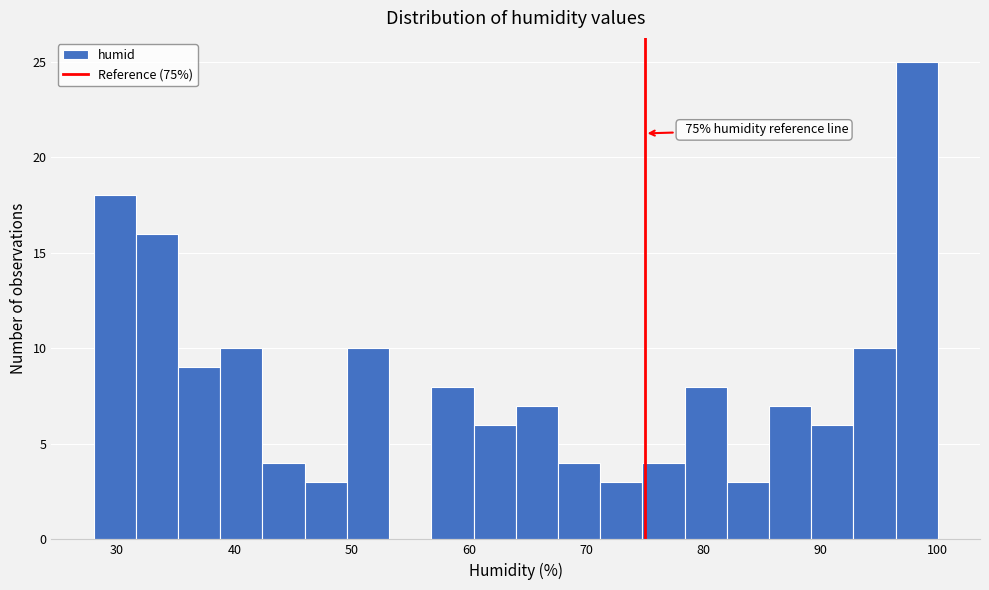

Read against the x-axis, roughly where is the centre of the tallest bar?

98